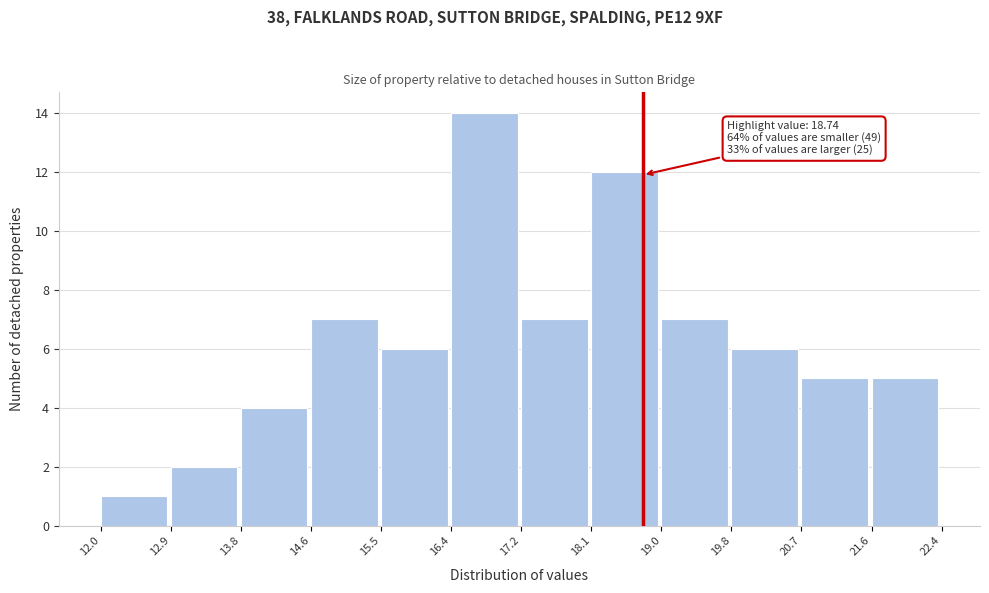

Which range on the x-axis has the tallest bar?

16.4 to 17.2